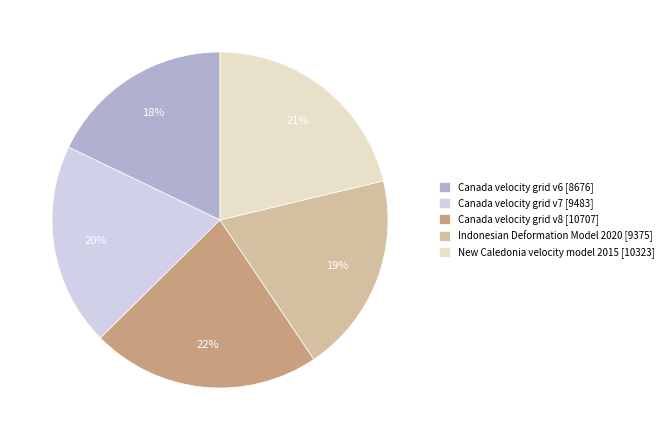

To the nearest percent, what percentage of the pie is Indonesian Deformation Model 2020?

19%